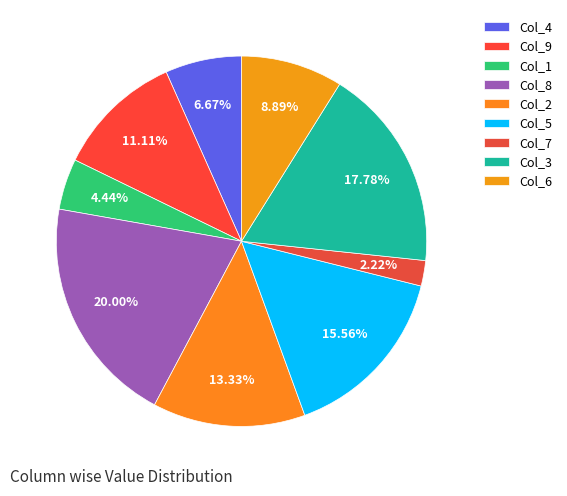

Count the number of slices in the pie.

9